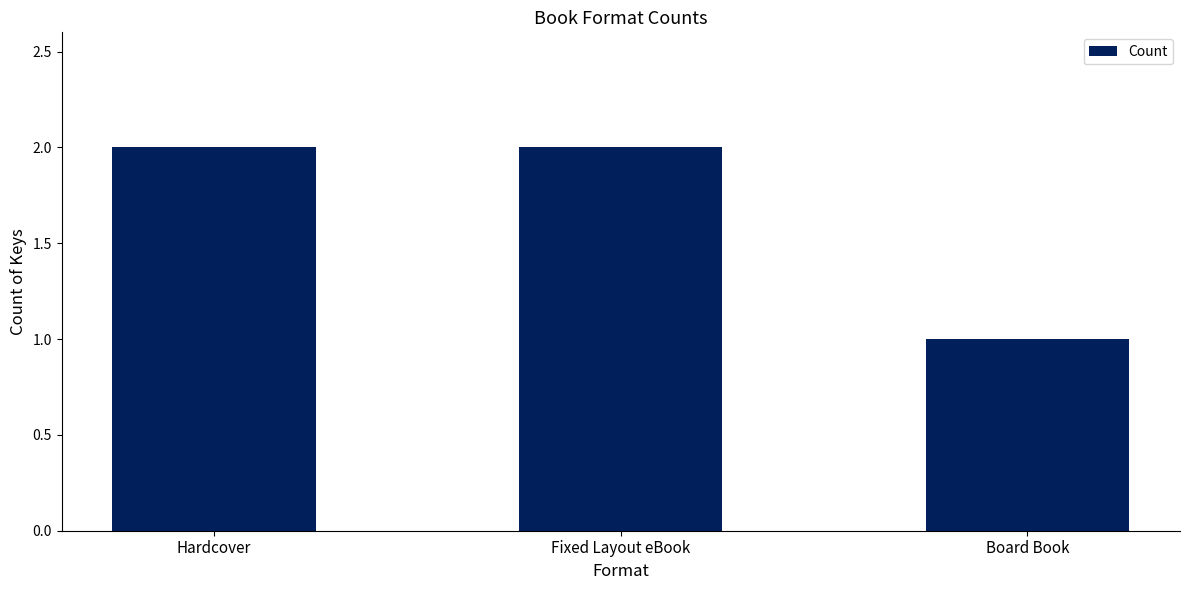

True or false: the data shows 2 at Fixed Layout eBook.

True